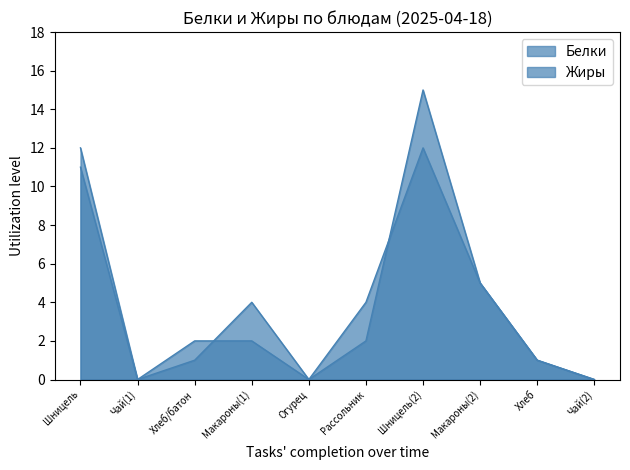

What is the label of the 8th point from the left?

Макароны(2)